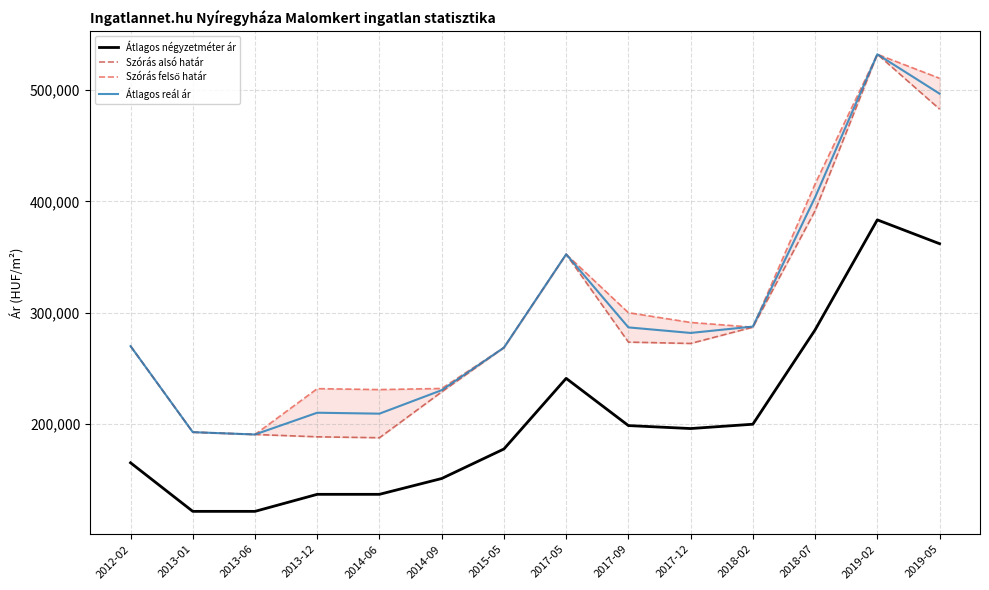

True or false: Átlagos négyzetméter ár and Szórás alsó határ cross at least once.

False